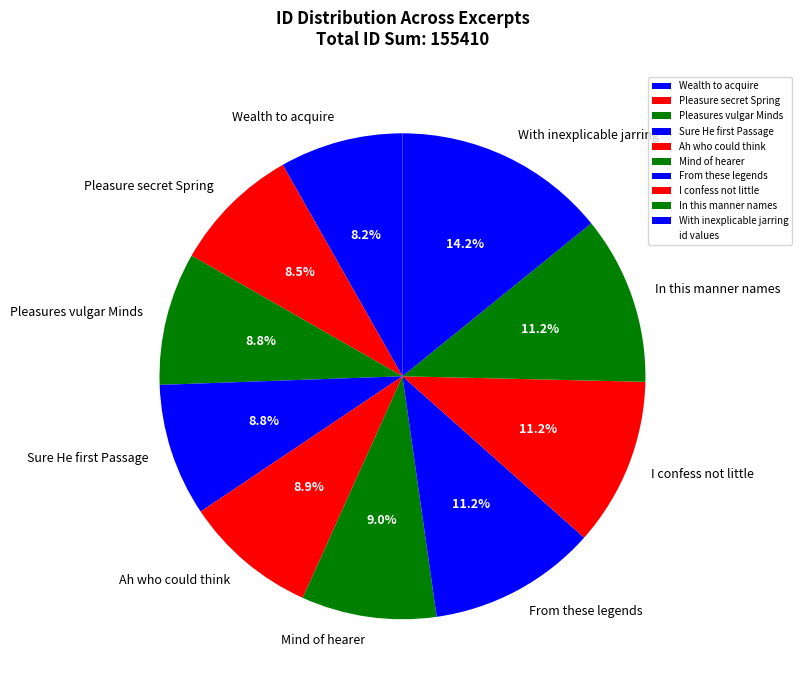

True or false: Ah who could think accounts for 9% of the total.

True